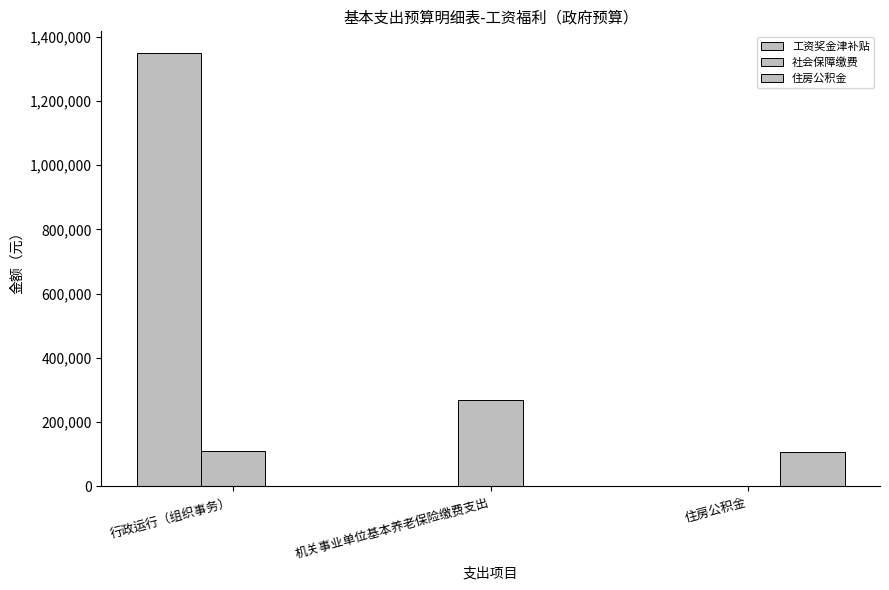

How many groups of bars are there?

3